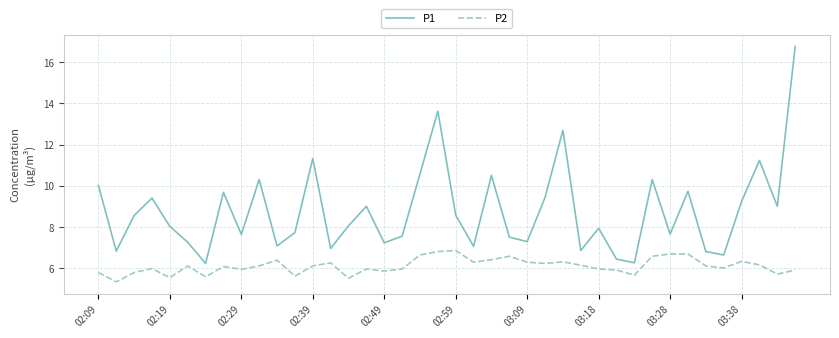

Which series has the widest spread of values?

P1